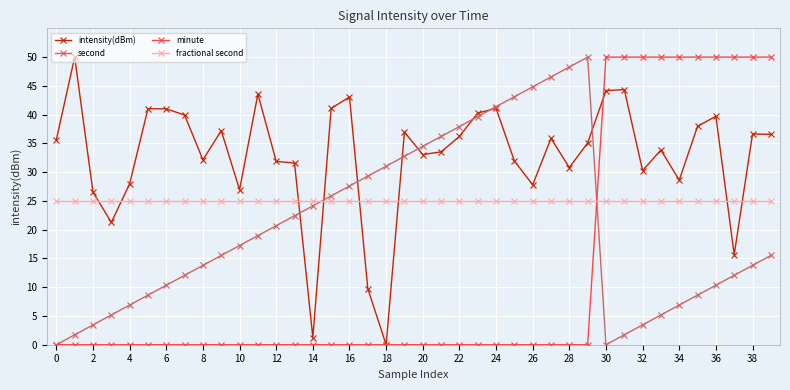

What is the value of the intensity(dBm) point at the 7th from the left?

41.0